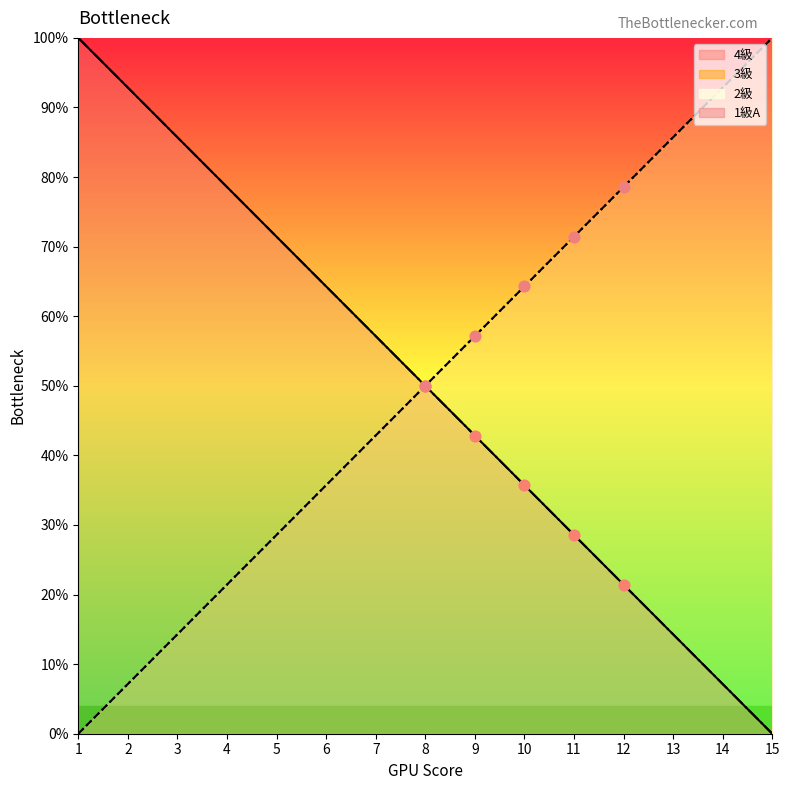

Which series has the largest total across all categories?

4級